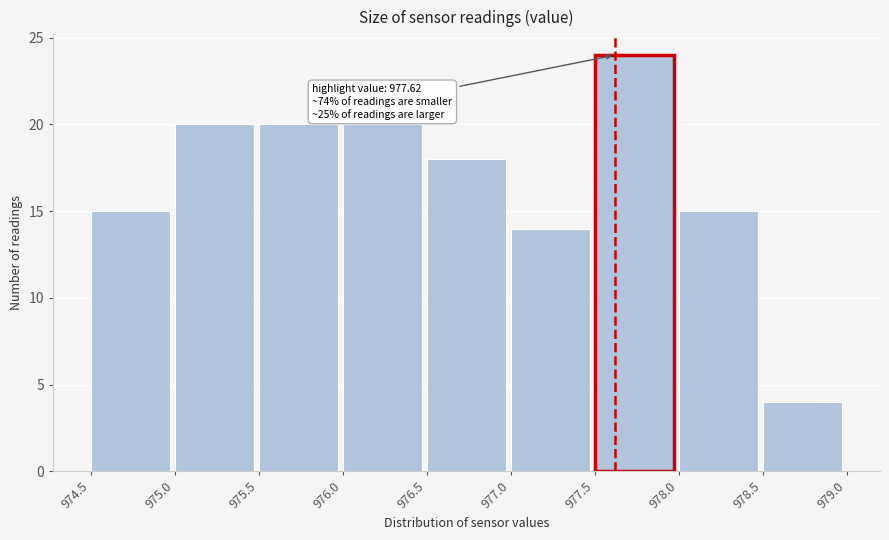

Over which range of the x-axis is the bar tallest?

977.5 to 978.0